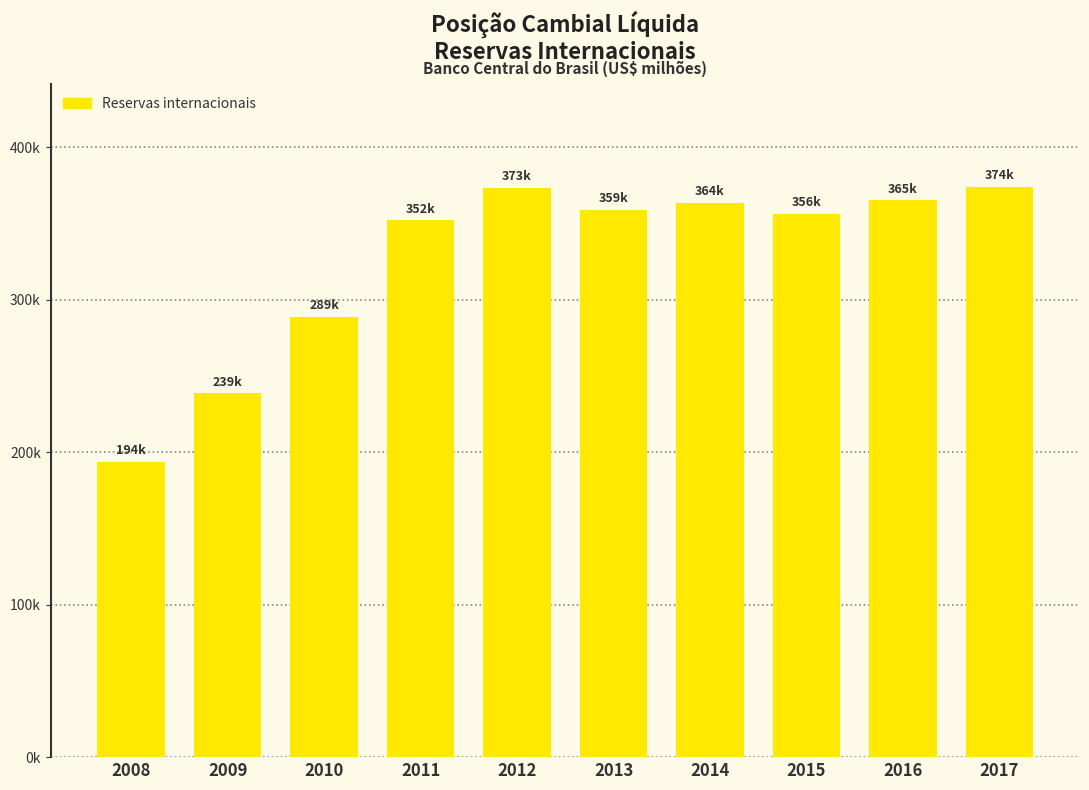

What is the minimum value shown in the chart?

193783.4